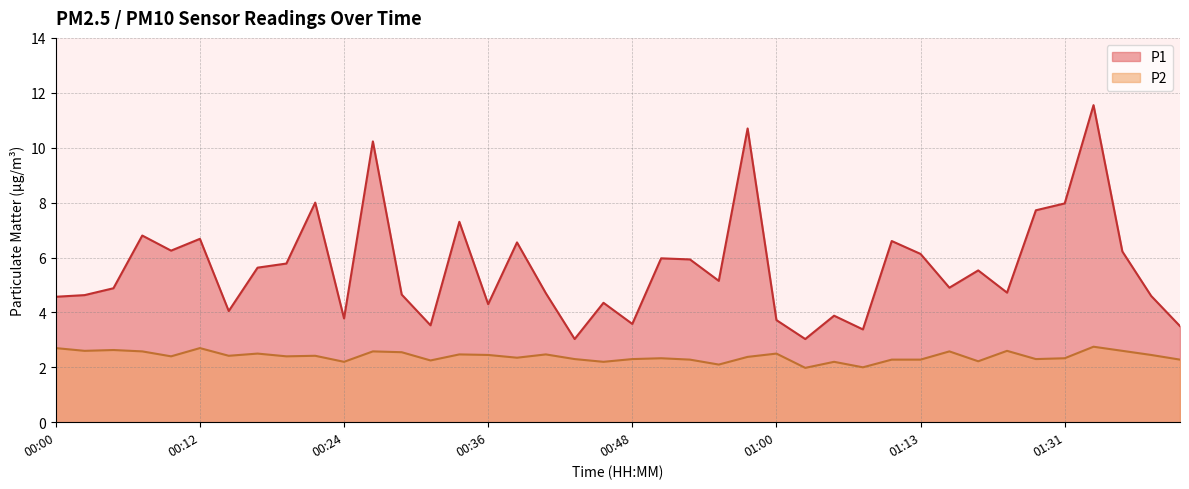

What are all the series names shown in the legend?

P1, P2